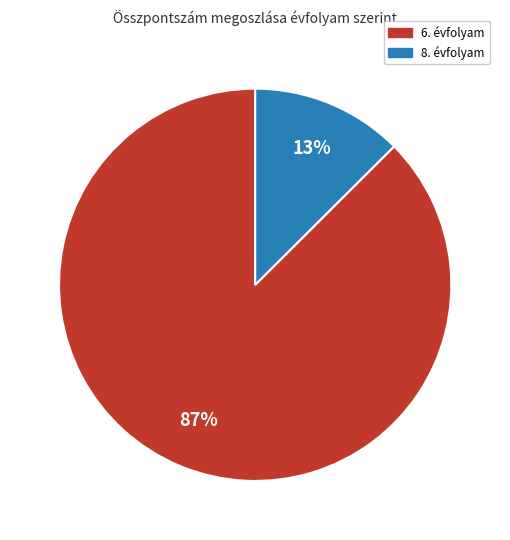

True or false: 8. évfolyam accounts for 13% of the total.

True